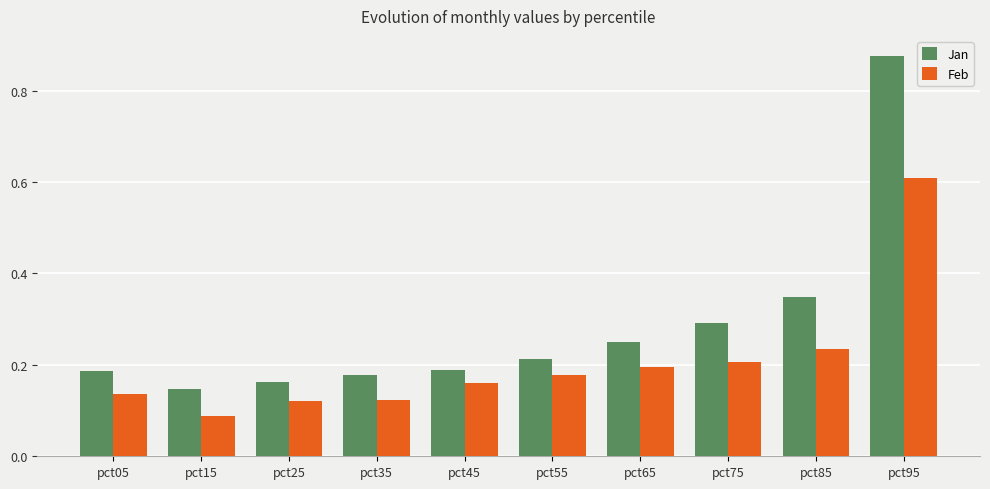

How many Feb values are between 0 and 1?

10